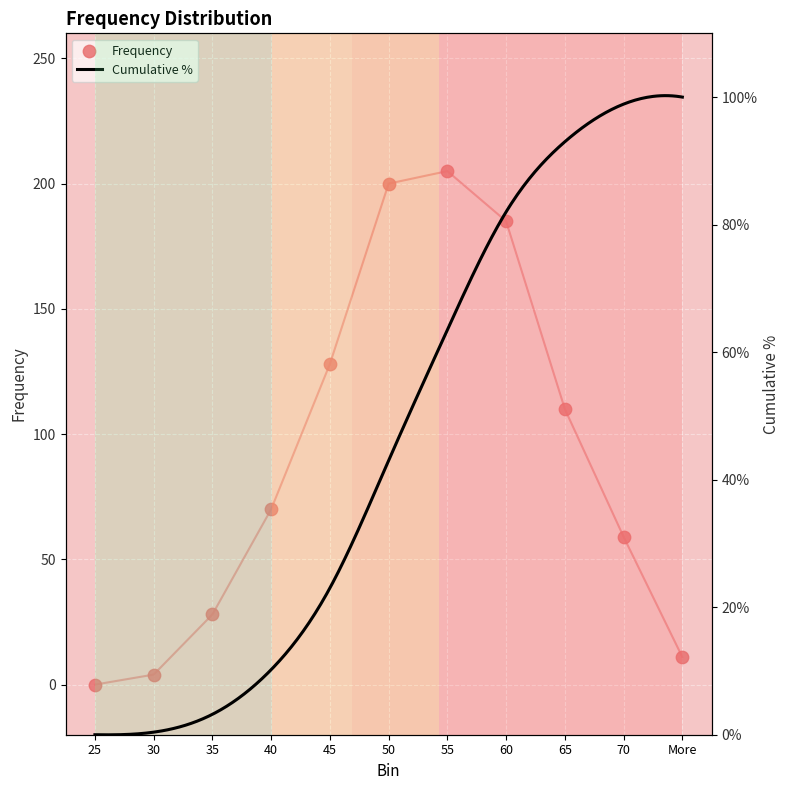

Between 65 and 35, which is larger?

65